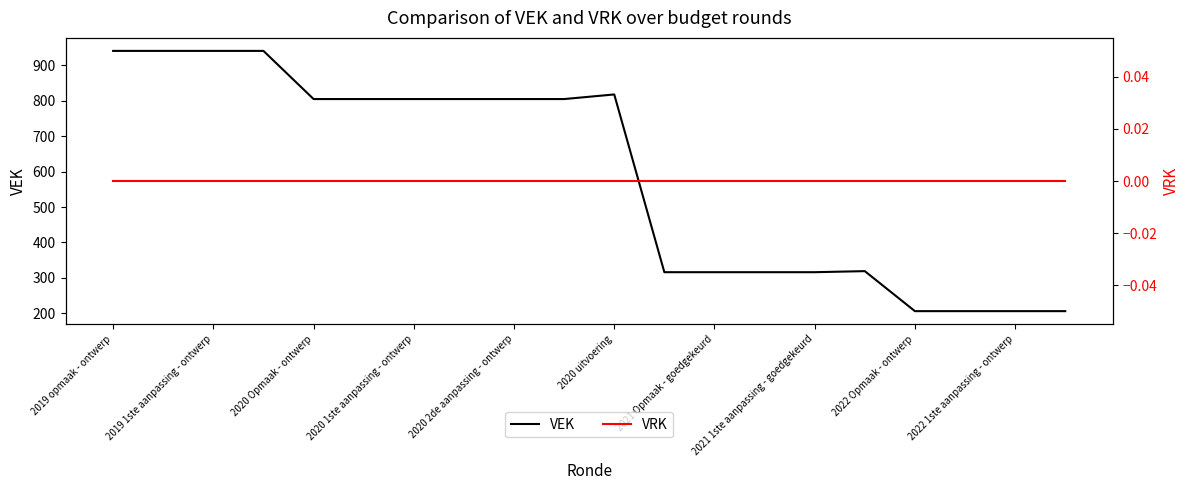

Rank the series by their average value, from highest to lowest.

VEK, VRK